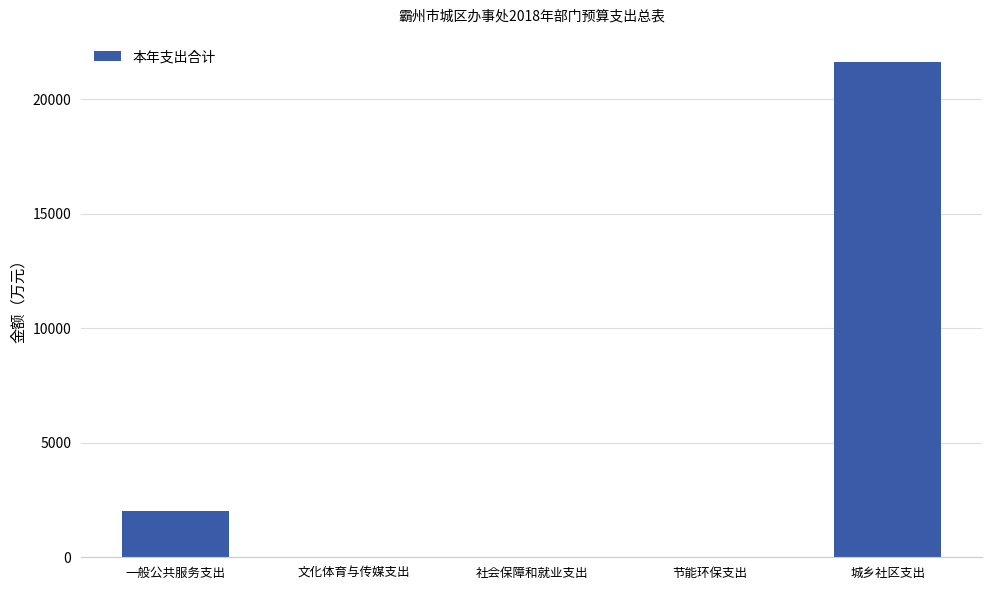

What is the greatest value displayed?

21601.0